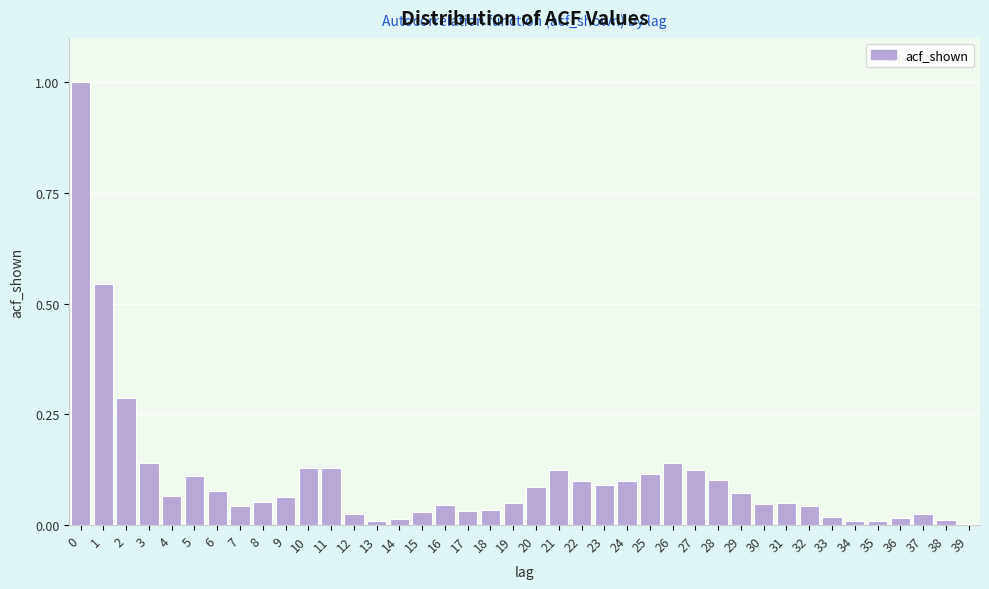

What is the sum of all values?

4.2